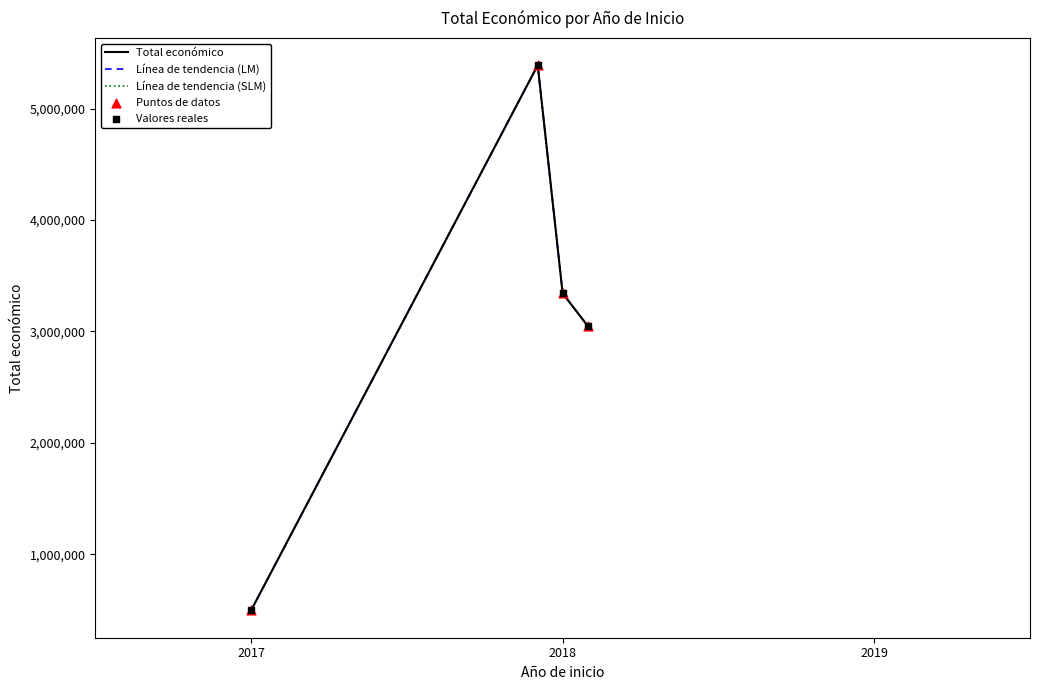

Which series has the largest total across all categories?

Total económico